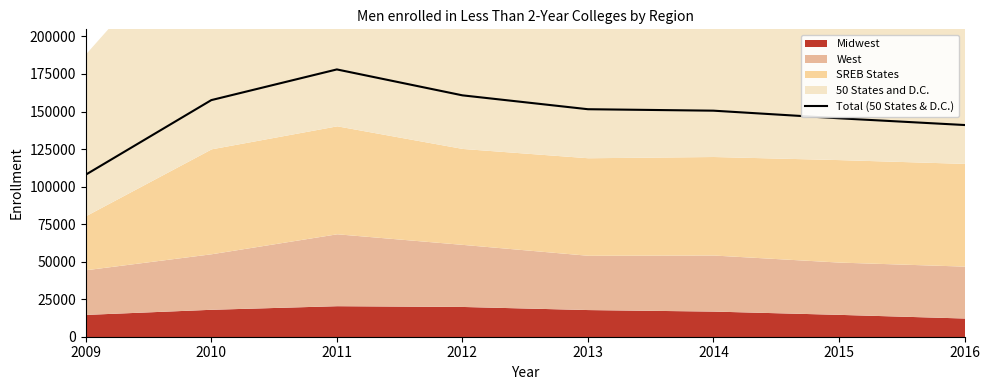

How many values exceed 151538?

3